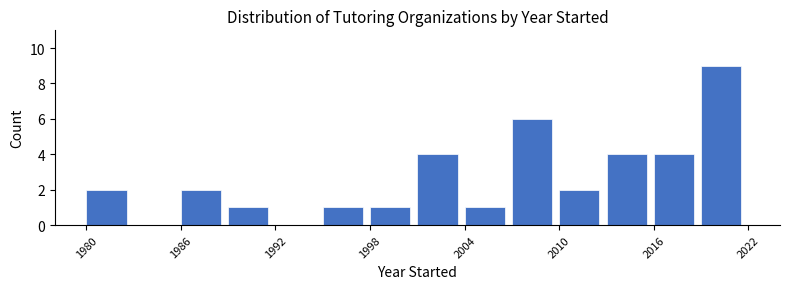

Around what value on the x-axis is the tallest bar? Give the approximate position of its centre, as read against the axis.

2020